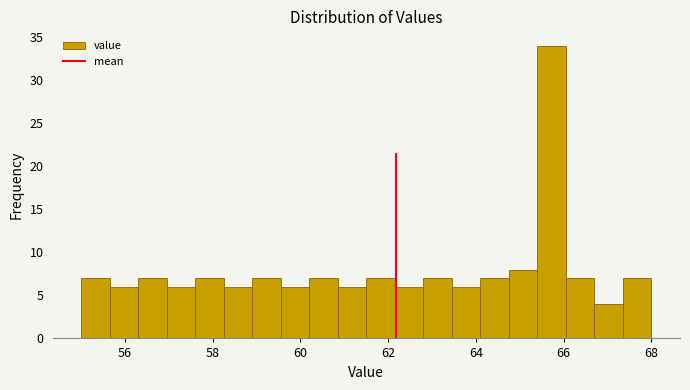

Read against the x-axis, roughly where is the centre of the tallest bar?

65.8